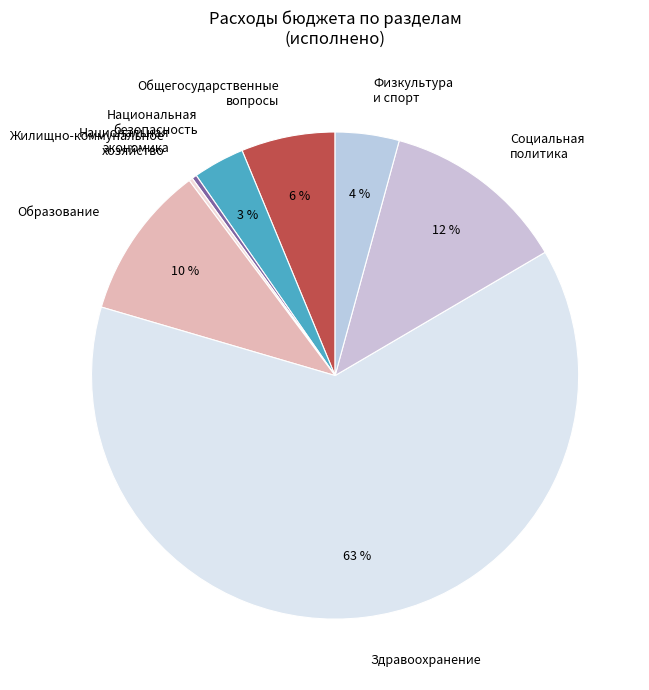

Is there a majority slice in this chart?

Yes